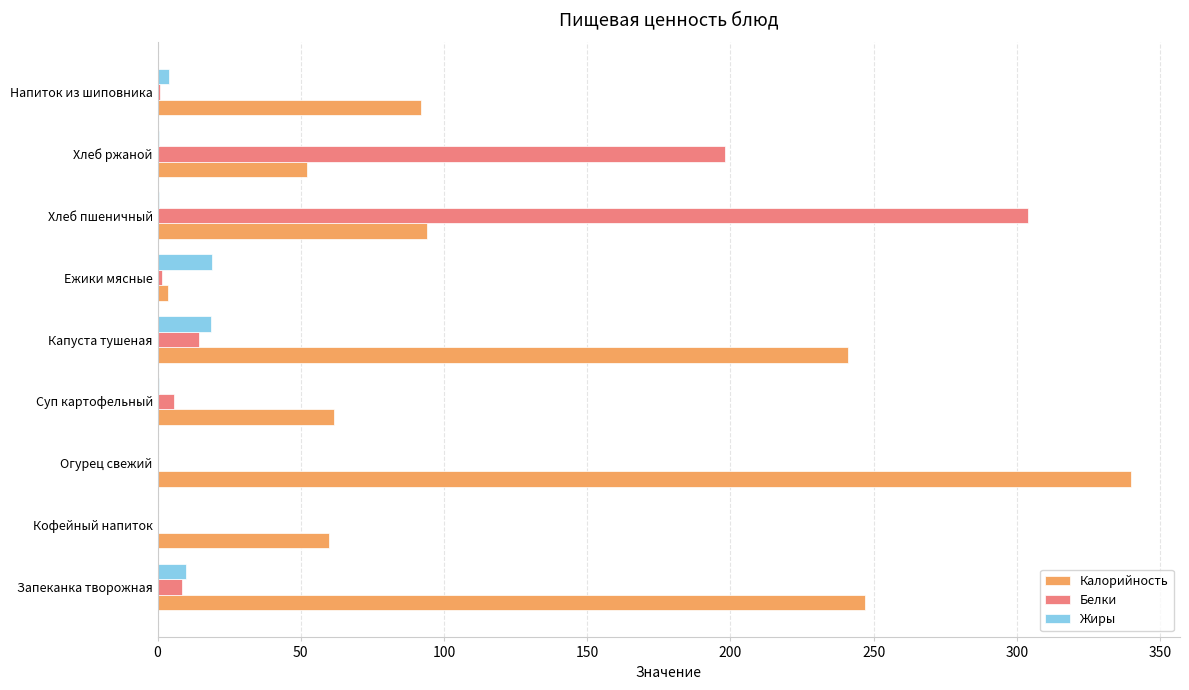

Which series has the largest total across all categories?

Калорийность